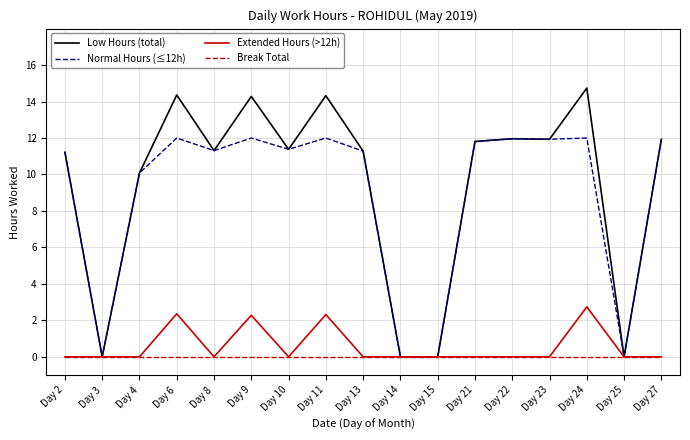

List the series in order of their peak value, lowest first.

Break Total, Extended Hours (>12h), Normal Hours (≤12h), Low Hours (total)